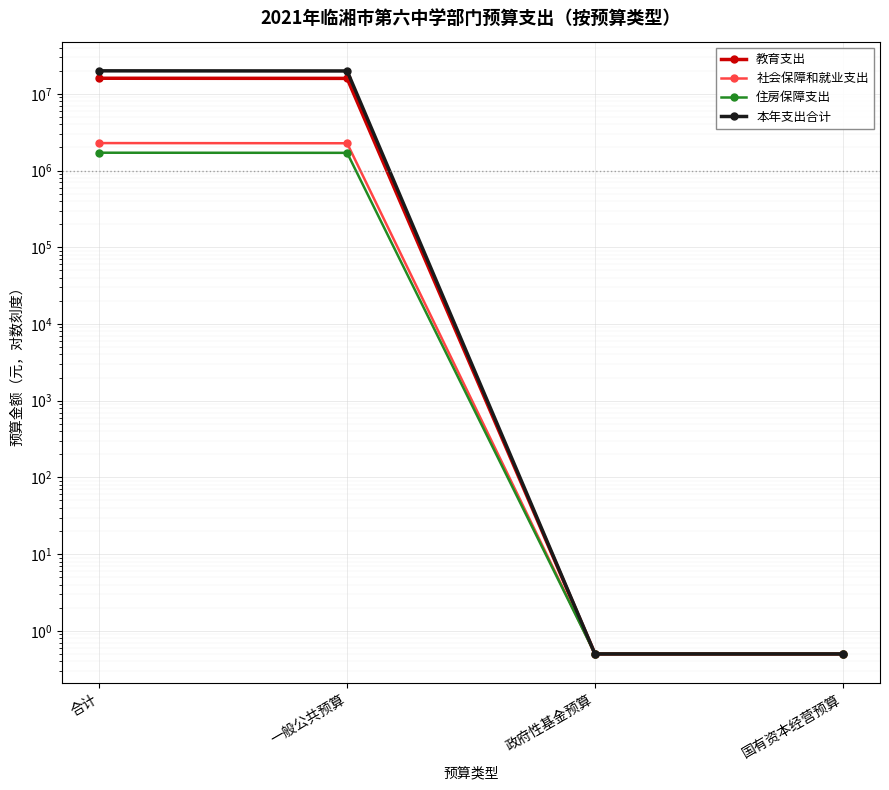

The 社会保障和就业支出 series shows 2278444.8 at 合计. True or false?

True